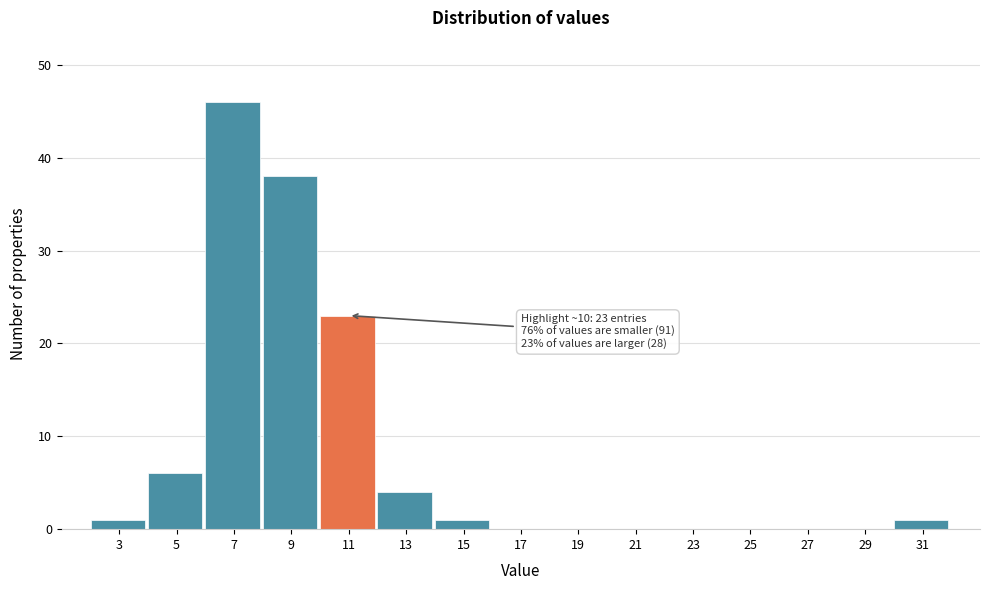

Which range on the x-axis has the tallest bar?

6 to 8